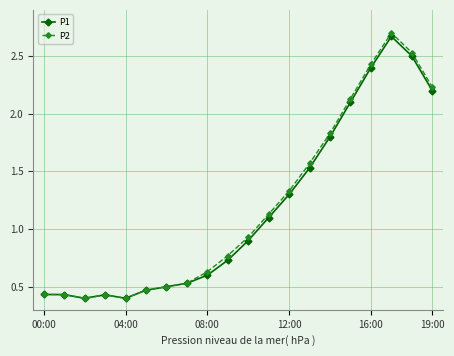

Which series has the widest spread of values?

P2